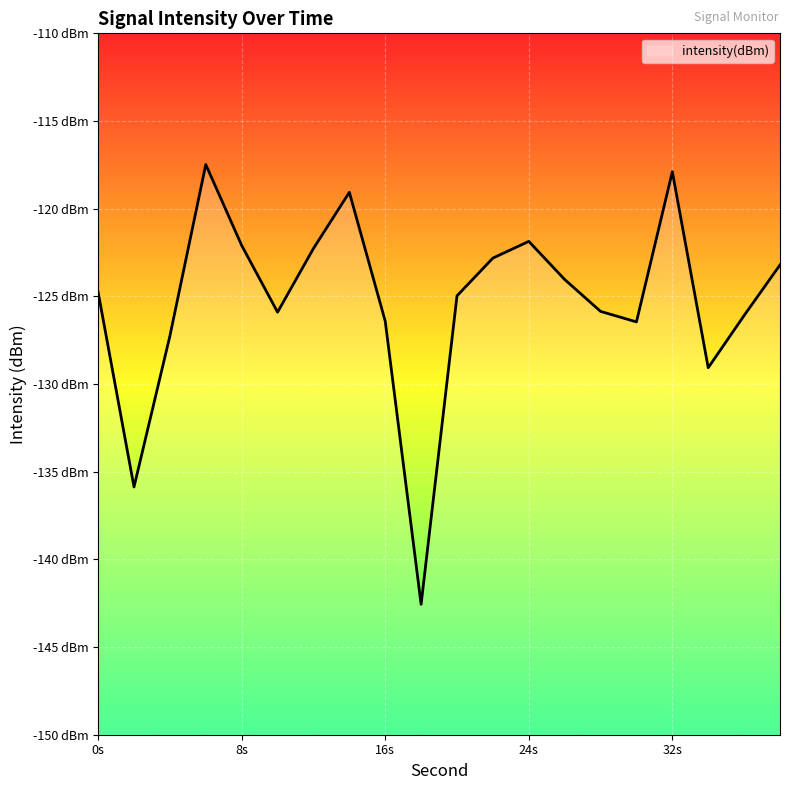

Reading left to right, transcribe all the data shown in this chart.

-124.8	-135.9	-127.3	-117.5	-122.1	-125.9	-122.3	-119.1	-126.4	-142.6	-125.0	-122.8	-121.9	-124.0	-125.9	-126.5	-117.9	-129.1	-126.1	-123.2